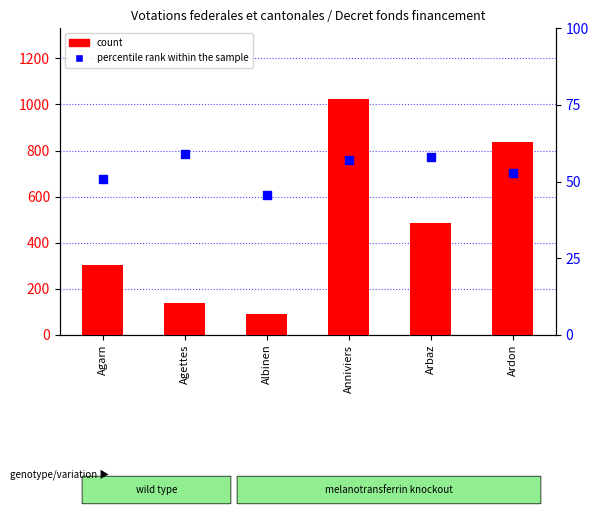

Which series has the largest total across all categories?

count